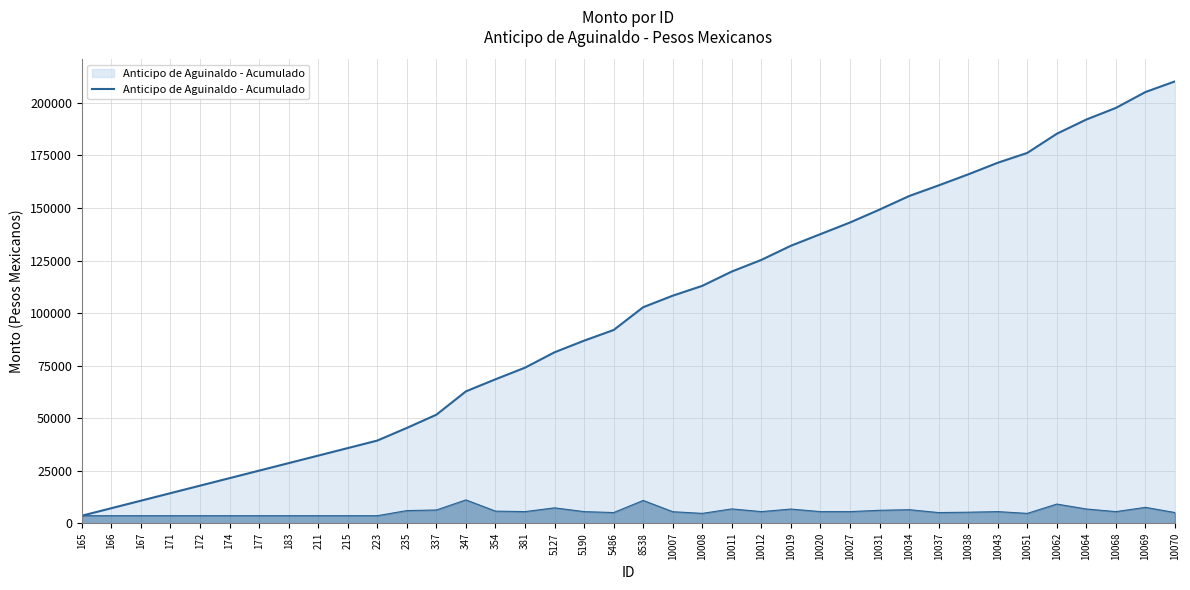

Where is the first local maximum for Anticipo de Aguinaldo - Individual?

347